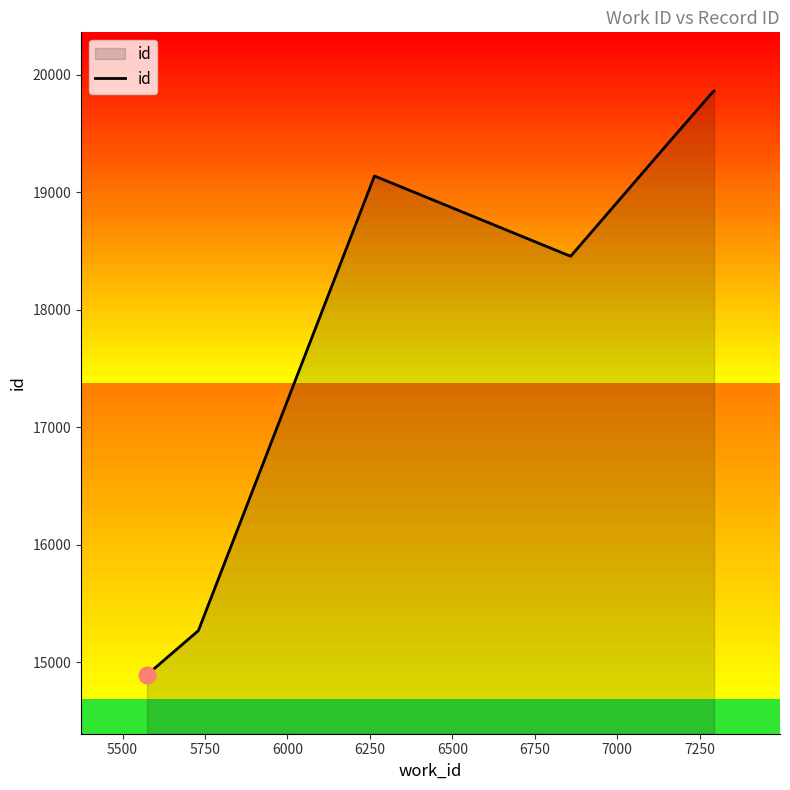

What is the difference between the maximum and minimum values?

4972